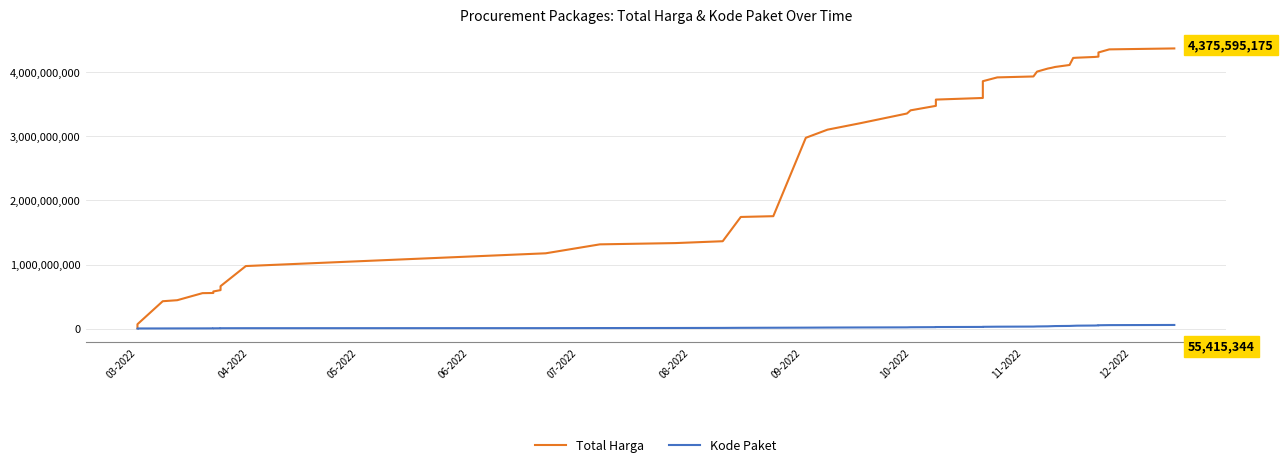

What is the average value of the Kode Paket series?

21101378